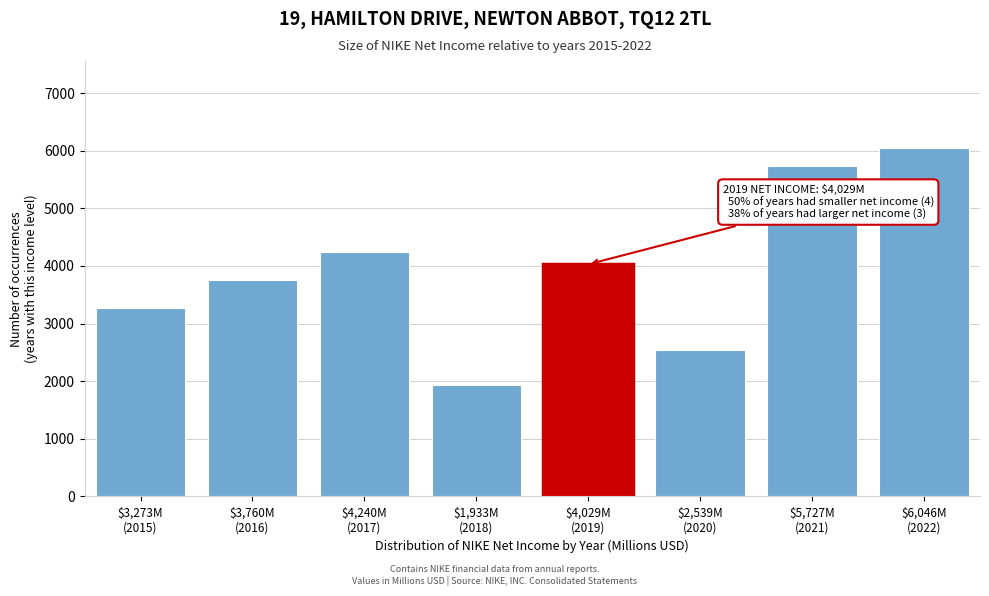

Reading right to left, transcribe all the data shown in this chart.

6046	5727	2539	4029	1933	4240	3760	3273